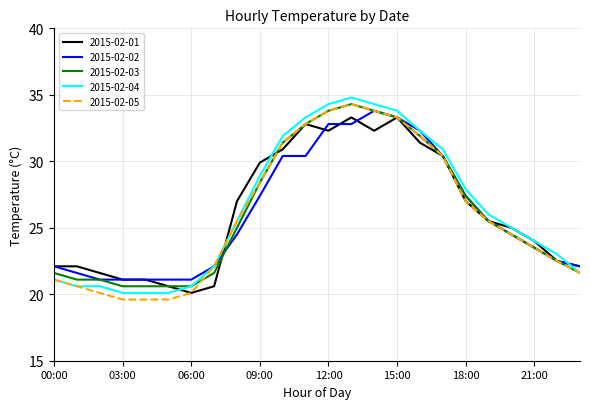

What is the maximum value for 2015-02-03?

34.3